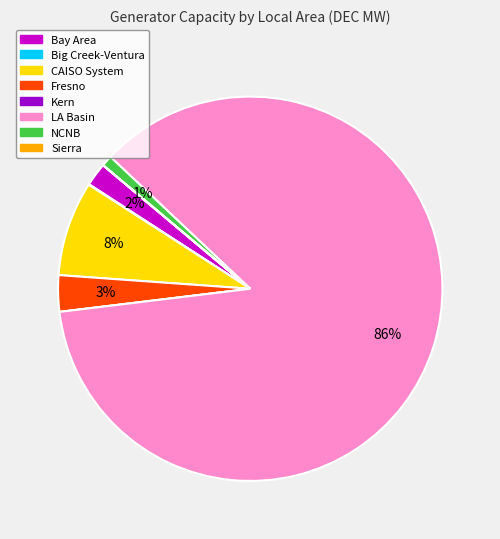

To the nearest percent, what is the difference between the largest and smallest slice percentages?

86%